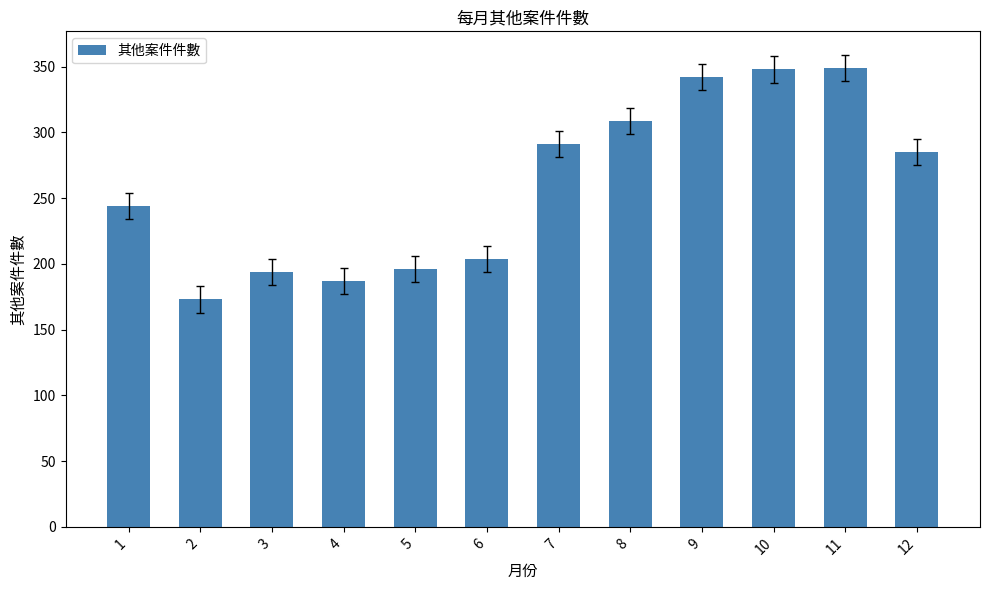

What is the difference between the maximum and minimum values?

176